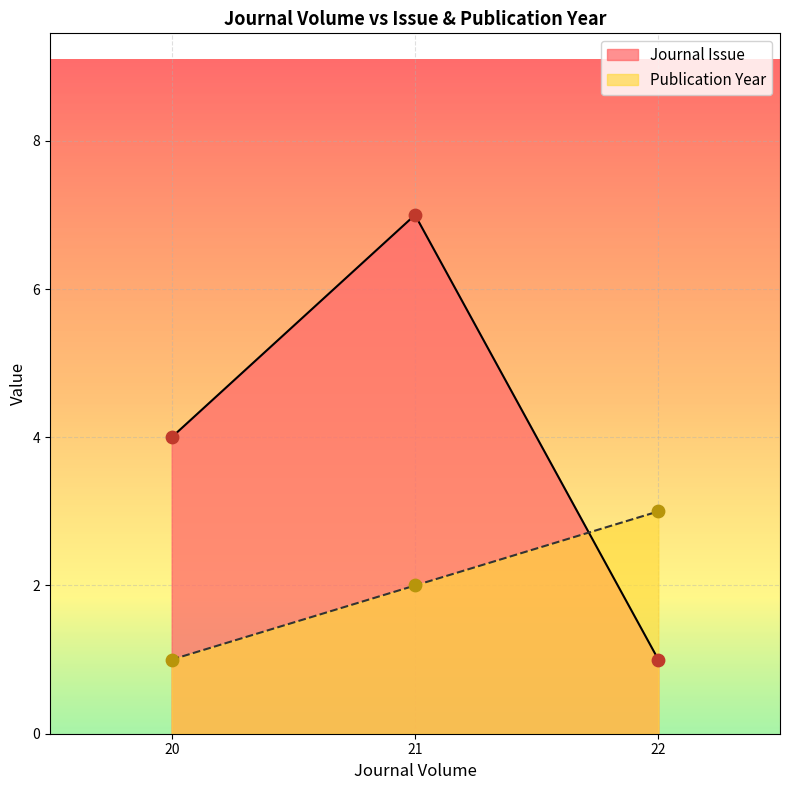

What is the difference between the highest and lowest values at 20?

3